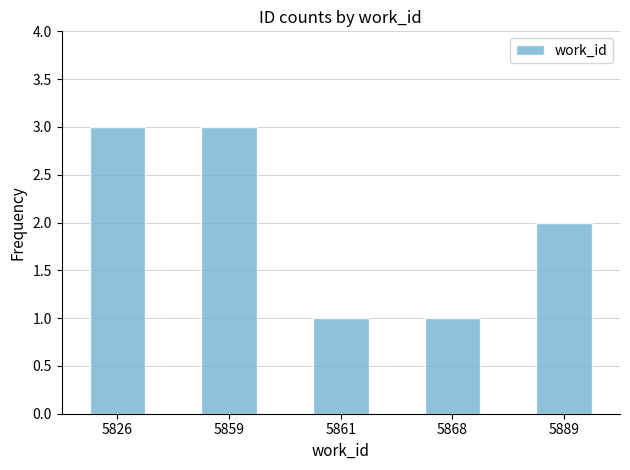

Reading left to right, list all the values displayed in this chart.

3	3	1	1	2